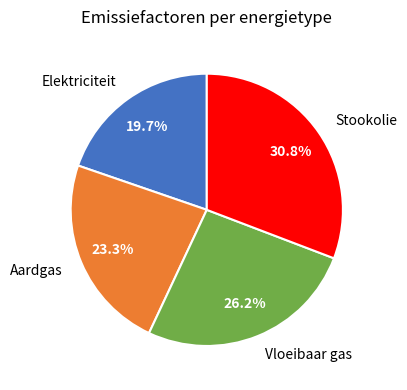

Does any single category account for the majority?

No